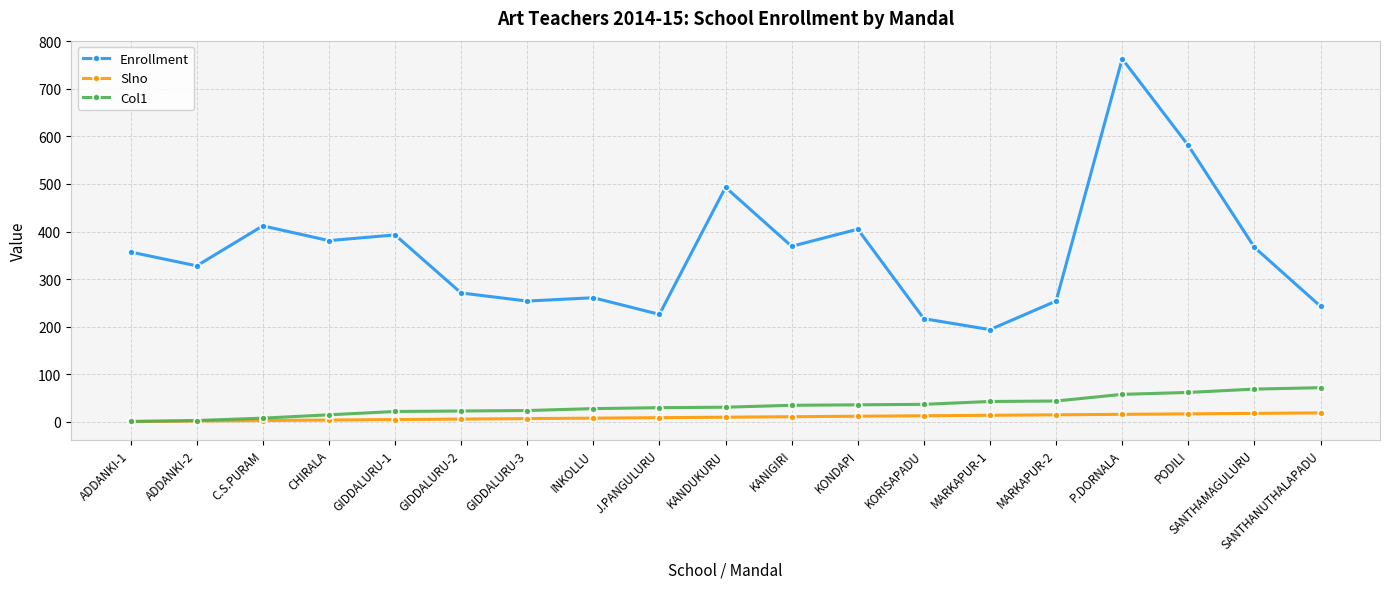

What is the average value of the Col1 series?

34